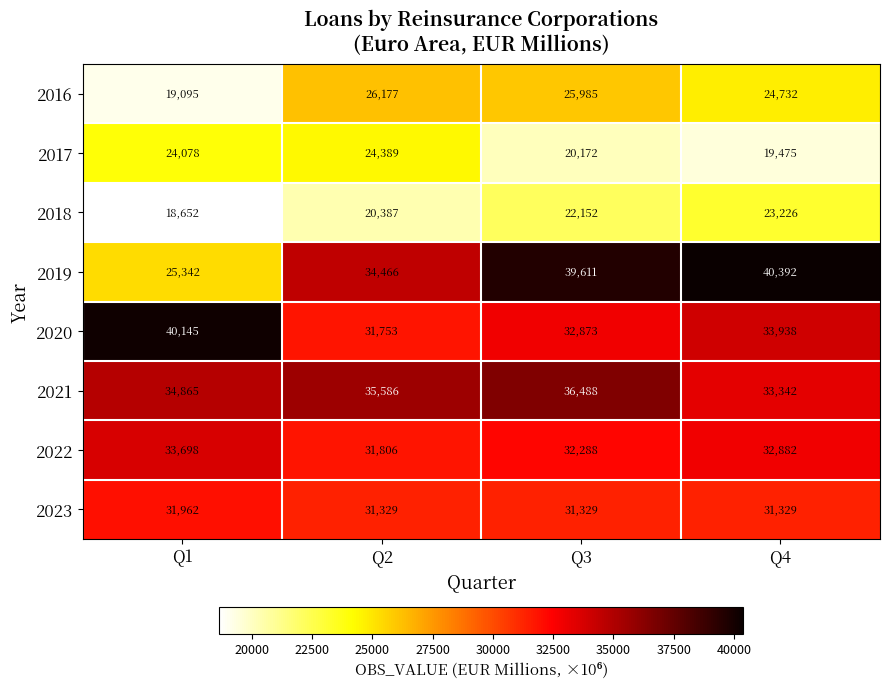

What is the average value of the 2016 series?

23997